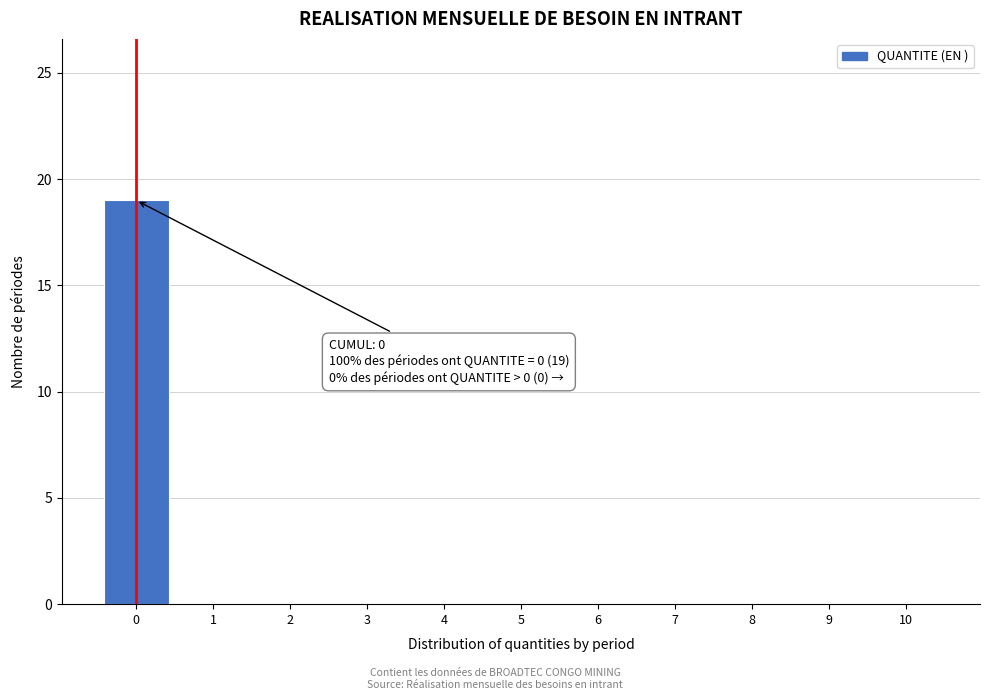

Reading left to right, extract all data points from this chart.

0=19	1=0	2=0	3=0	4=0	5=0	6=0	7=0	8=0	9=0	10=0